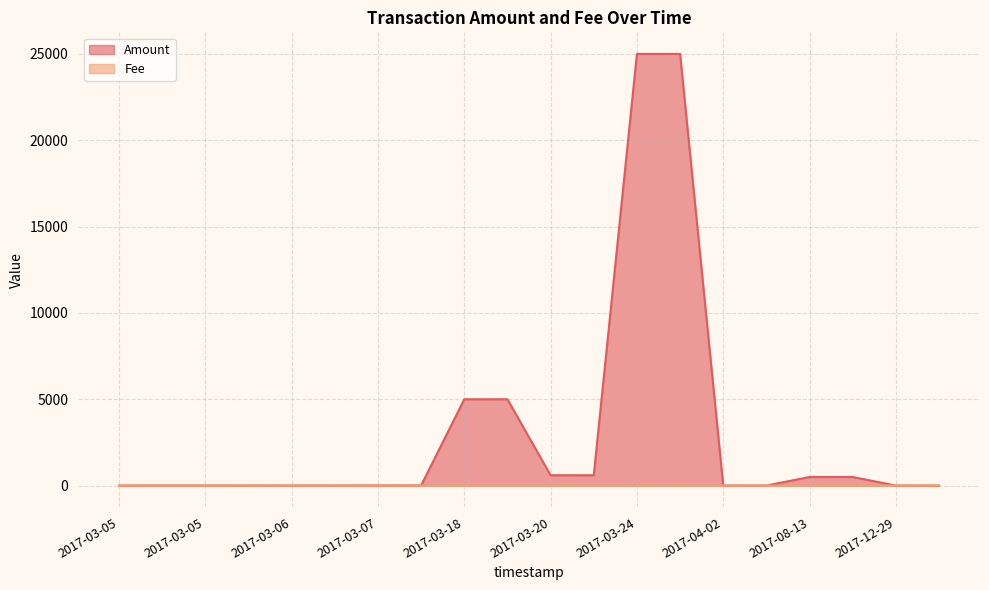

Is it true that Amount equals 0.6 at 2017-04-02?

False